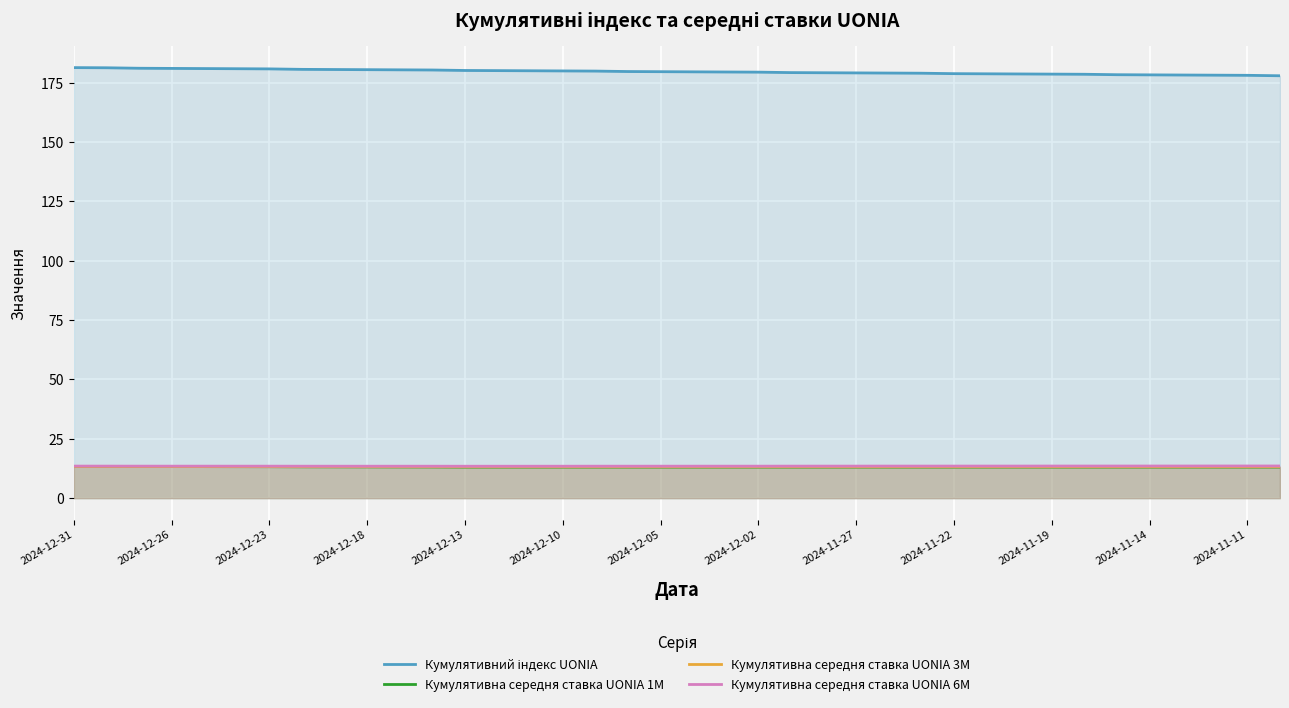

What is the difference between the maximum and second lowest values in the Кумулятивна середня ставка UONIA 3M series?

0.1